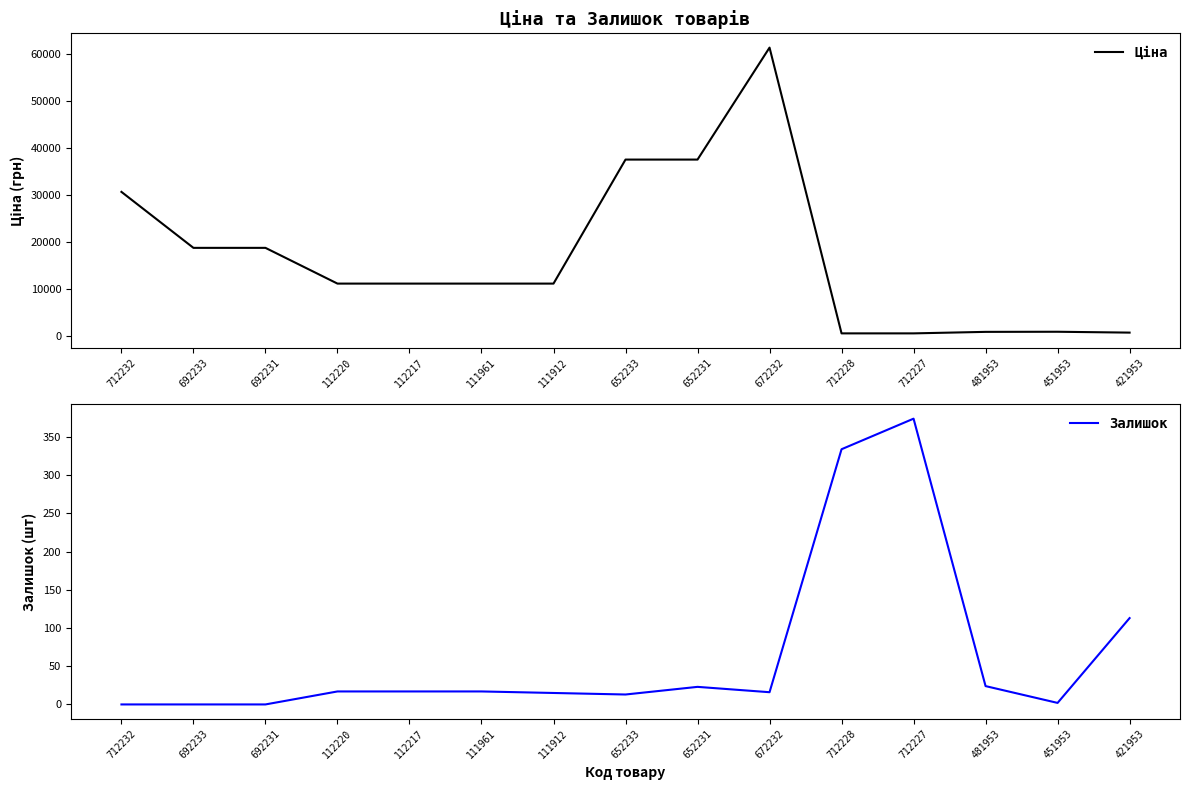

True or false: Ціна and Залишок cross at least once.

False